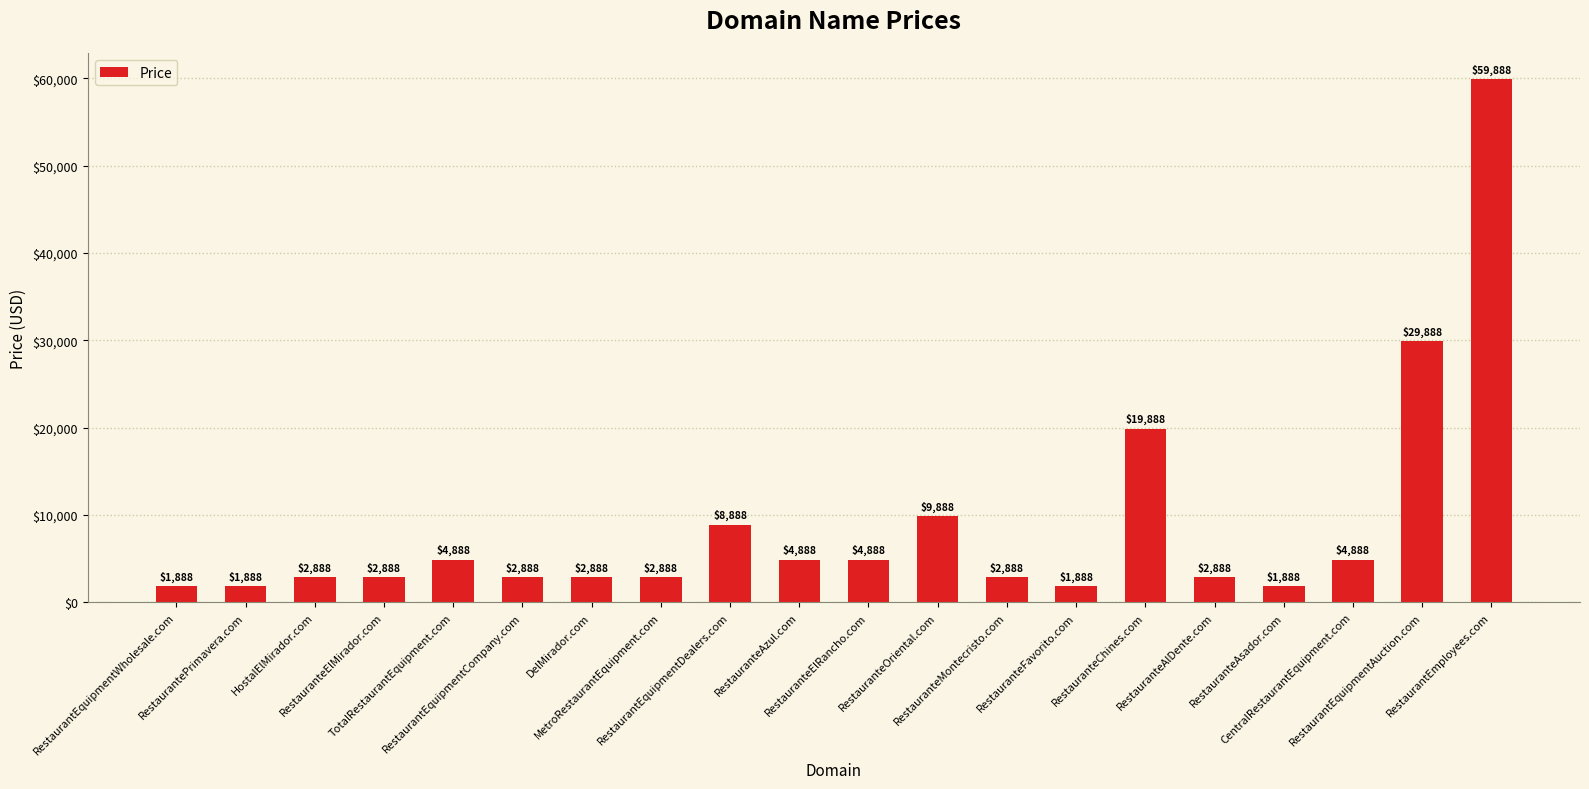

What is the value of the 15th bar from the left?

19888